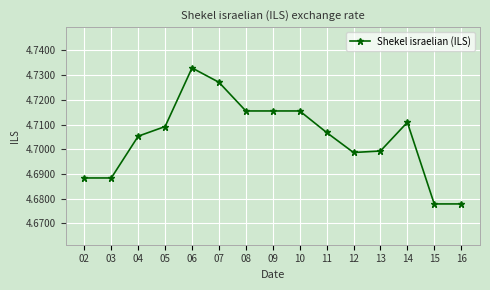

Where is the first local maximum?

06